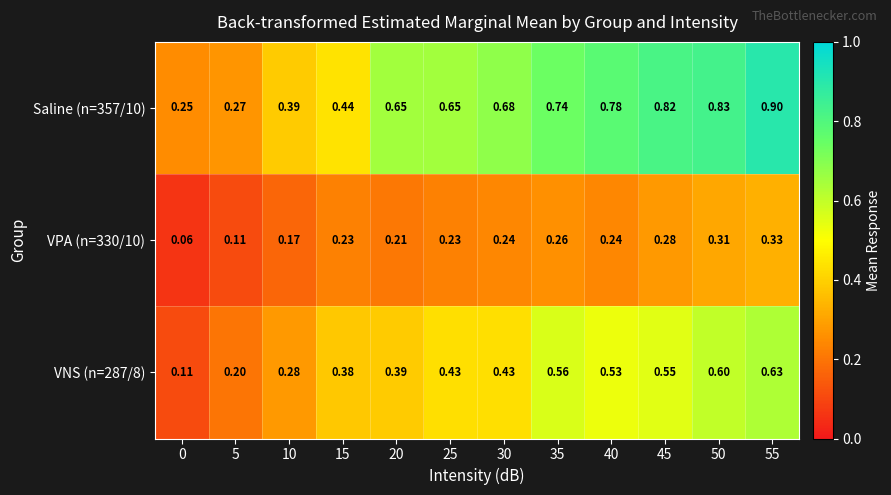

Count the number of categories in the chart.

12